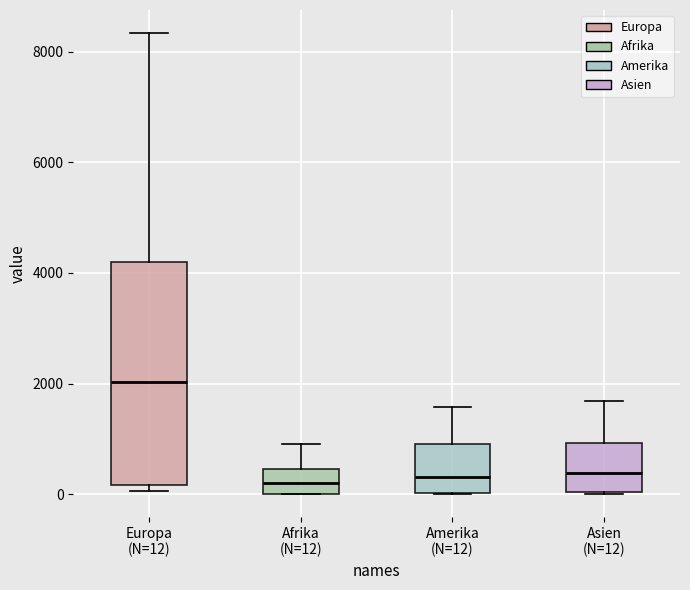

Comparing the boxes themselves (not the whiskers), which one is the tallest?

Europa (N=12)